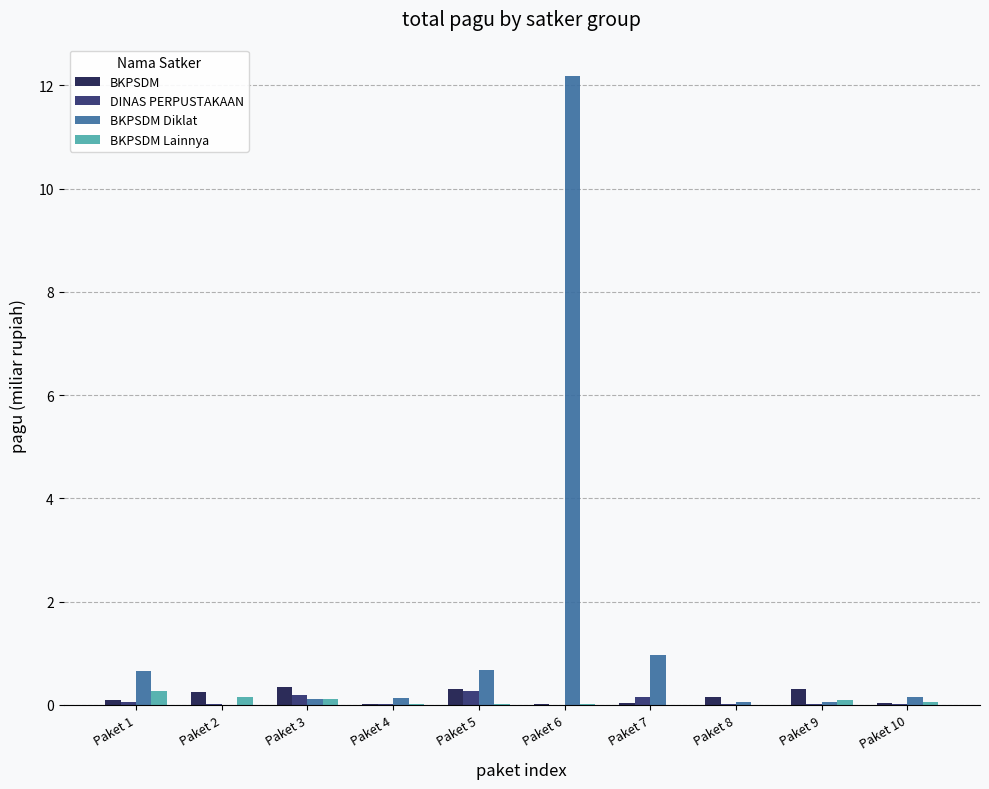

Which series has the largest range (max minus min)?

BKPSDM Diklat